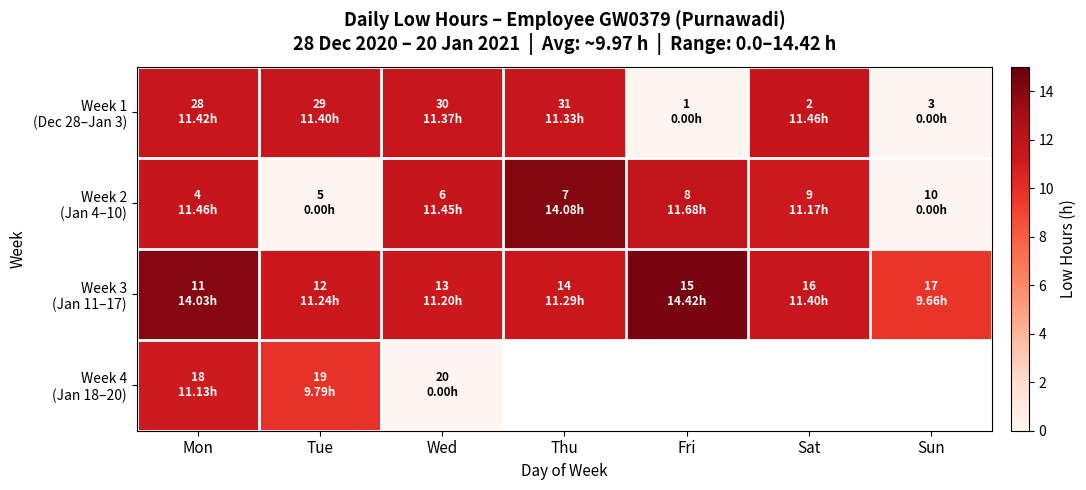

True or false: Week 3 (Jan 11–17) has a value of 11.3 at Thu.

True